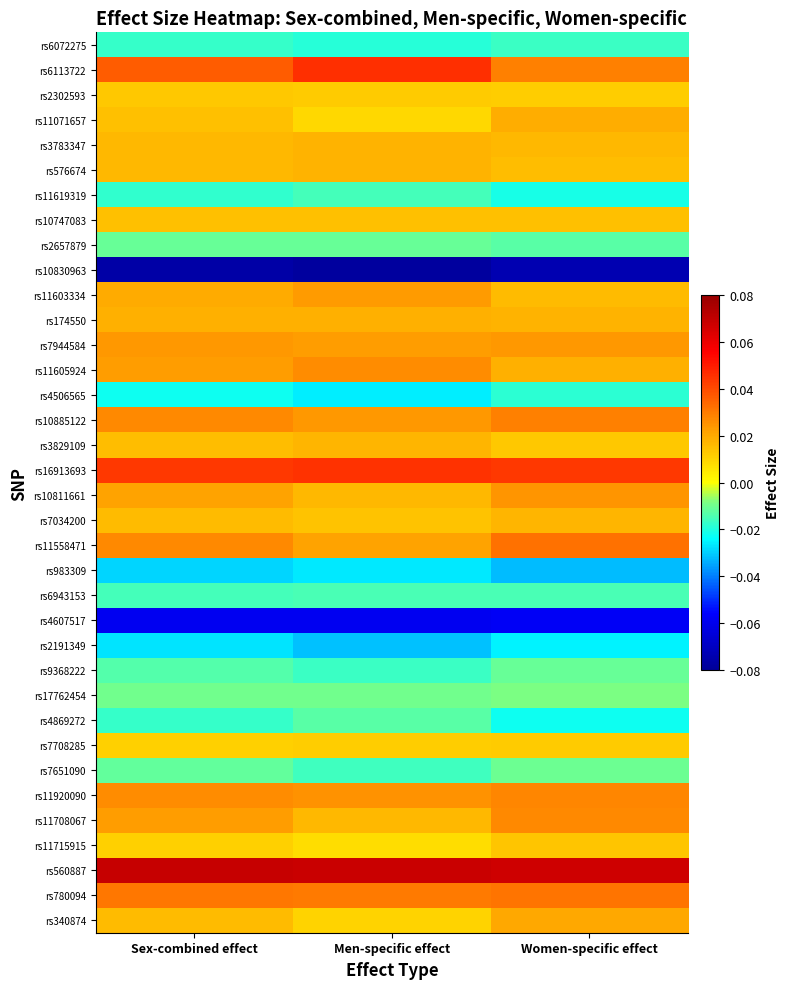

Reading left to right, list all the values displayed in this chart.

rs340874: Sex-combined effect=0.0	Men-specific effect=0.0	Women-specific effect=0.0
rs780094: Sex-combined effect=0.0	Men-specific effect=0.0	Women-specific effect=0.0
rs560887: Sex-combined effect=0.1	Men-specific effect=0.1	Women-specific effect=0.1
rs11715915: Sex-combined effect=0.0	Men-specific effect=0.0	Women-specific effect=0.0
rs11708067: Sex-combined effect=0.0	Men-specific effect=0.0	Women-specific effect=0.0
rs11920090: Sex-combined effect=0.0	Men-specific effect=0.0	Women-specific effect=0.0
rs7651090: Sex-combined effect=-0.0	Men-specific effect=-0.0	Women-specific effect=-0.0
rs7708285: Sex-combined effect=0.0	Men-specific effect=0.0	Women-specific effect=0.0
rs4869272: Sex-combined effect=-0.0	Men-specific effect=-0.0	Women-specific effect=-0.0
rs17762454: Sex-combined effect=-0.0	Men-specific effect=-0.0	Women-specific effect=-0.0
rs9368222: Sex-combined effect=-0.0	Men-specific effect=-0.0	Women-specific effect=-0.0
rs2191349: Sex-combined effect=-0.0	Men-specific effect=-0.0	Women-specific effect=-0.0
rs4607517: Sex-combined effect=-0.1	Men-specific effect=-0.1	Women-specific effect=-0.1
rs6943153: Sex-combined effect=-0.0	Men-specific effect=-0.0	Women-specific effect=-0.0
rs983309: Sex-combined effect=-0.0	Men-specific effect=-0.0	Women-specific effect=-0.0
rs11558471: Sex-combined effect=0.0	Men-specific effect=0.0	Women-specific effect=0.0
rs7034200: Sex-combined effect=0.0	Men-specific effect=0.0	Women-specific effect=0.0
rs10811661: Sex-combined effect=0.0	Men-specific effect=0.0	Women-specific effect=0.0
rs16913693: Sex-combined effect=0.0	Men-specific effect=0.0	Women-specific effect=0.0
rs3829109: Sex-combined effect=0.0	Men-specific effect=0.0	Women-specific effect=0.0
rs10885122: Sex-combined effect=0.0	Men-specific effect=0.0	Women-specific effect=0.0
rs4506565: Sex-combined effect=-0.0	Men-specific effect=-0.0	Women-specific effect=-0.0
rs11605924: Sex-combined effect=0.0	Men-specific effect=0.0	Women-specific effect=0.0
rs7944584: Sex-combined effect=0.0	Men-specific effect=0.0	Women-specific effect=0.0
rs174550: Sex-combined effect=0.0	Men-specific effect=0.0	Women-specific effect=0.0
rs11603334: Sex-combined effect=0.0	Men-specific effect=0.0	Women-specific effect=0.0
rs10830963: Sex-combined effect=-0.1	Men-specific effect=-0.1	Women-specific effect=-0.1
rs2657879: Sex-combined effect=-0.0	Men-specific effect=-0.0	Women-specific effect=-0.0
rs10747083: Sex-combined effect=0.0	Men-specific effect=0.0	Women-specific effect=0.0
rs11619319: Sex-combined effect=-0.0	Men-specific effect=-0.0	Women-specific effect=-0.0
rs576674: Sex-combined effect=0.0	Men-specific effect=0.0	Women-specific effect=0.0
rs3783347: Sex-combined effect=0.0	Men-specific effect=0.0	Women-specific effect=0.0
rs11071657: Sex-combined effect=0.0	Men-specific effect=0.0	Women-specific effect=0.0
rs2302593: Sex-combined effect=0.0	Men-specific effect=0.0	Women-specific effect=0.0
rs6113722: Sex-combined effect=0.0	Men-specific effect=0.0	Women-specific effect=0.0
rs6072275: Sex-combined effect=-0.0	Men-specific effect=-0.0	Women-specific effect=-0.0